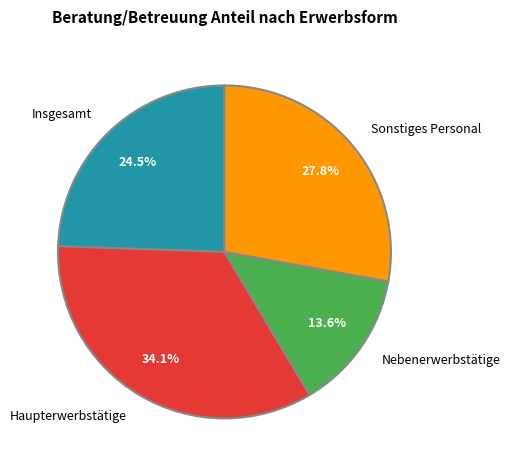

What is the smallest slice in the pie chart?

Nebenerwerbstätige